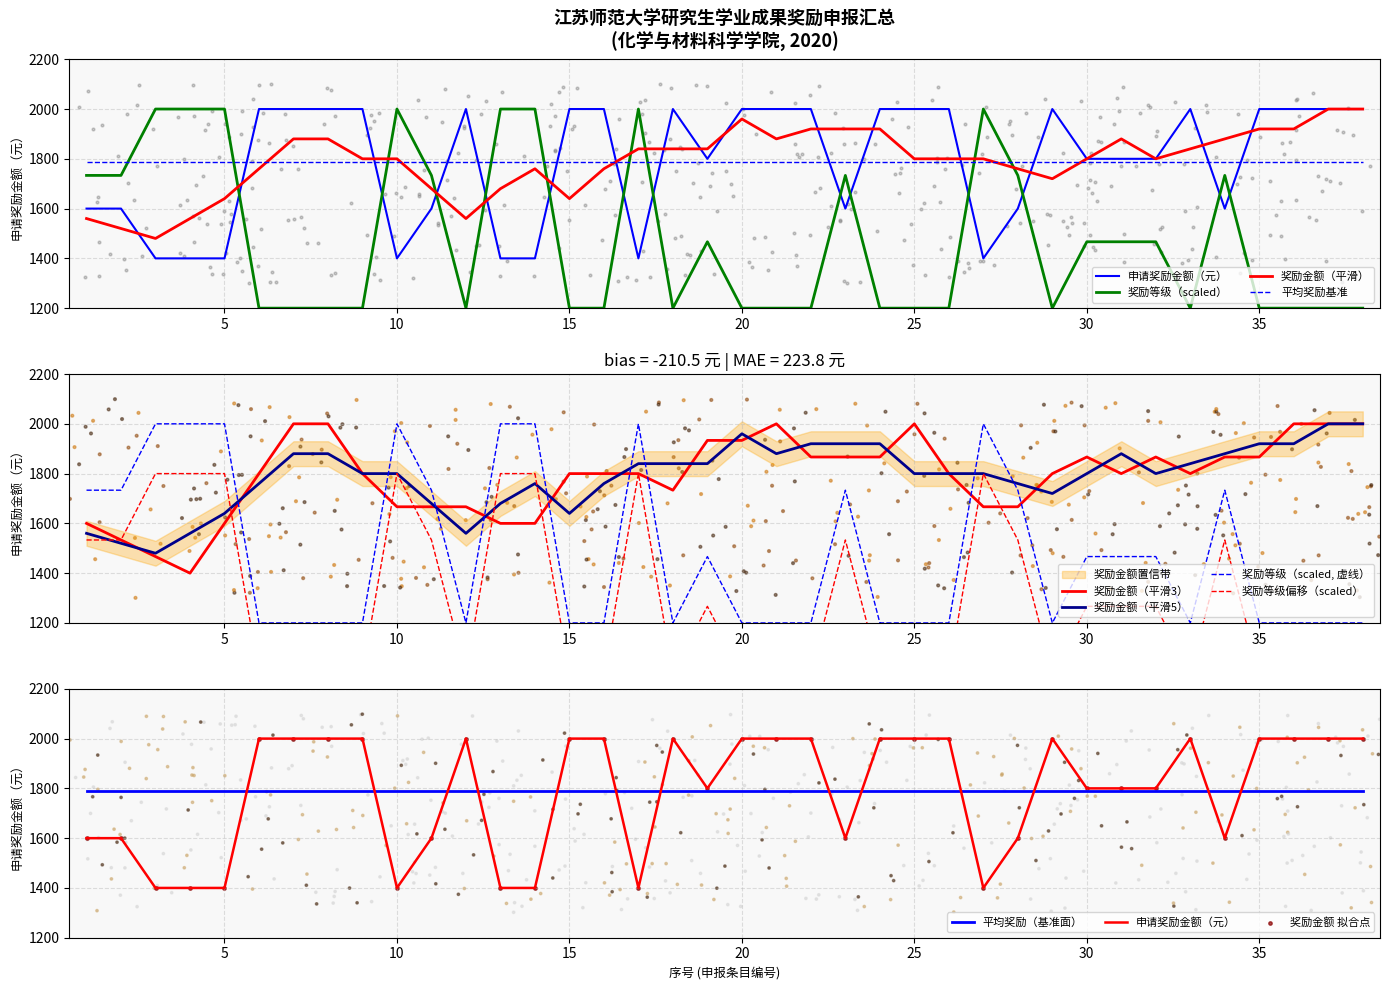

Is the value of 申请奖励金额（元） at 20 greater than the value of 奖励编号_numeric at 25?

Yes